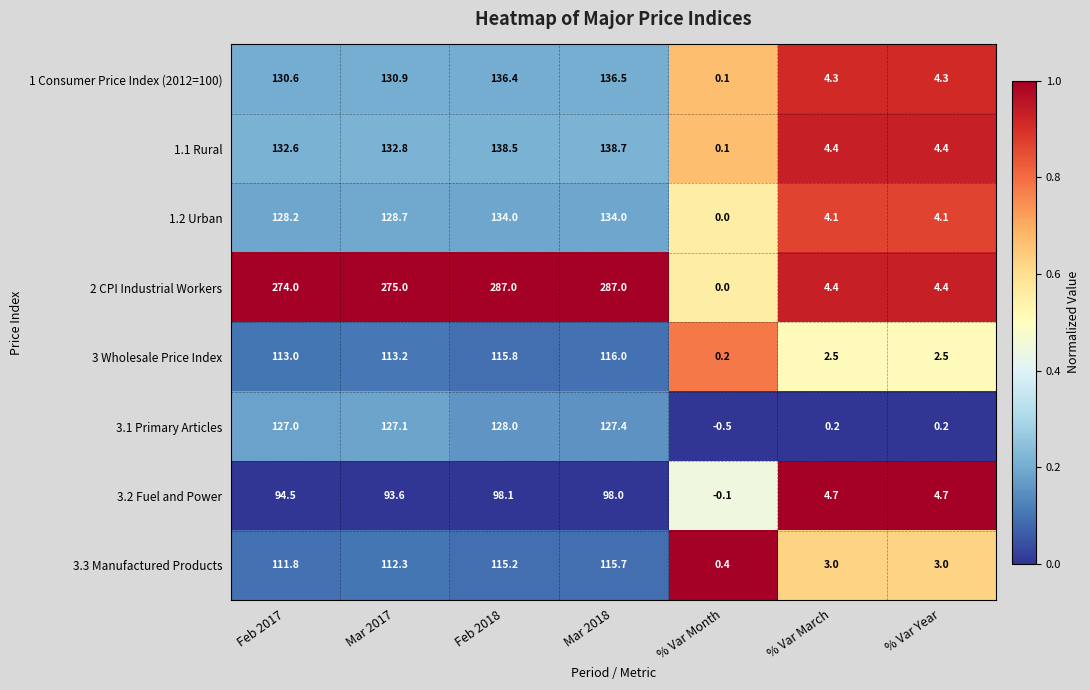

True or false: 3.2 Fuel and Power has a value of 141.0 at Feb 2017.

False